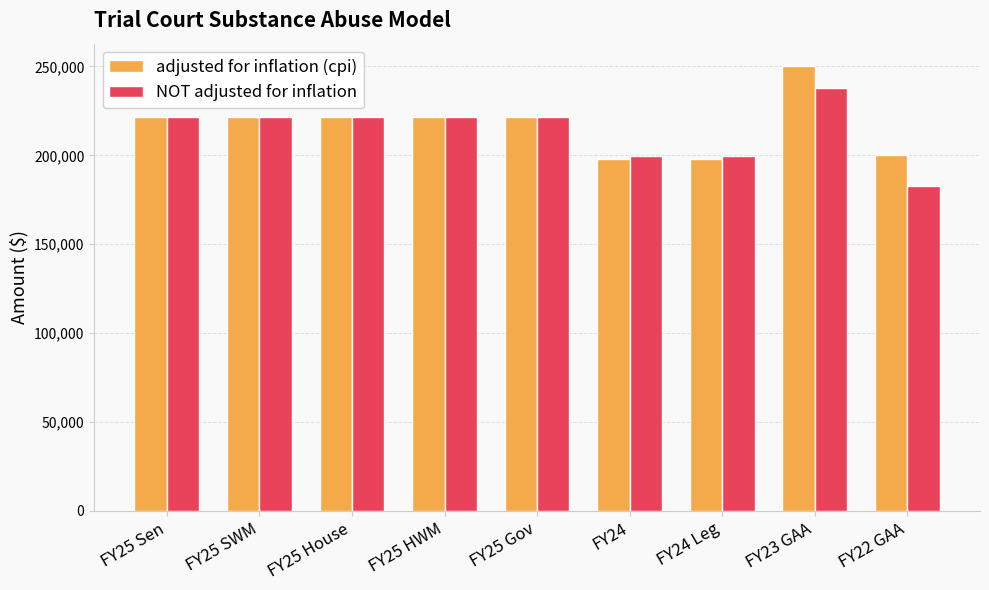

How many bars are there in each group?

2